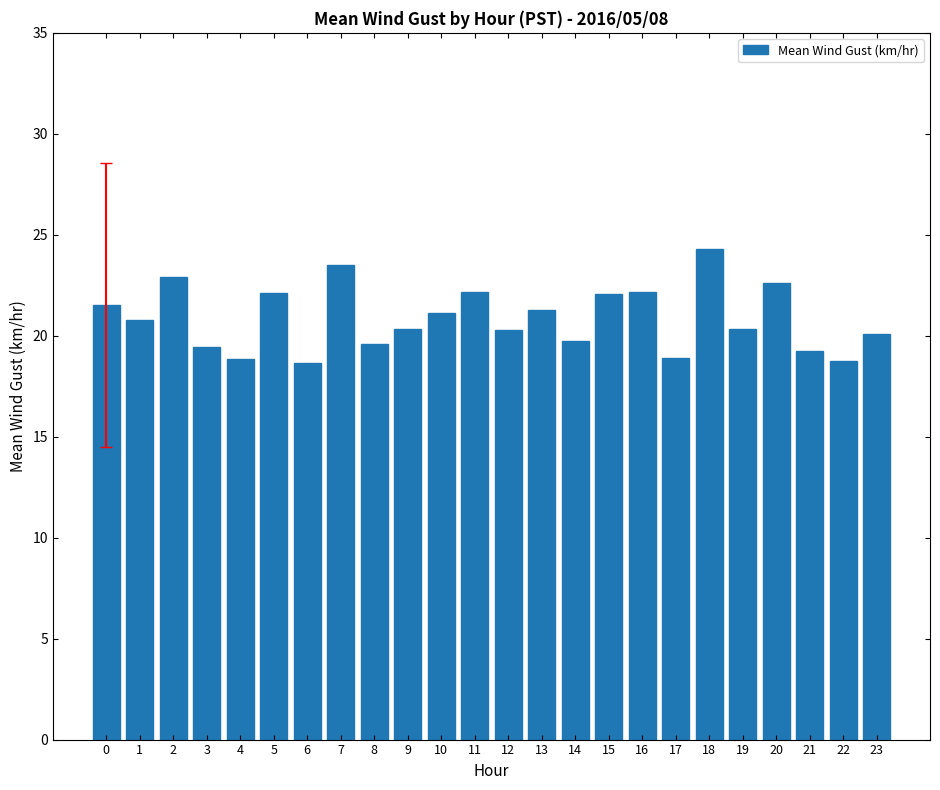

The value at 3 is 29.5. True or false?

False